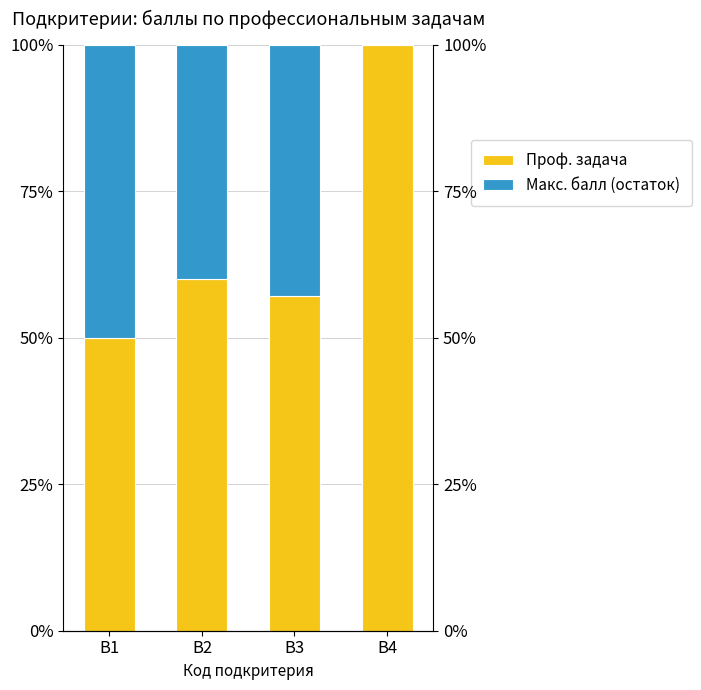

How many values in the Проф. задача series are below 60?

2